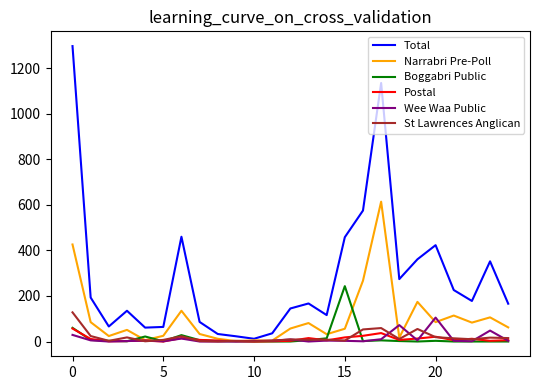

Which series has the largest range (max minus min)?

Total